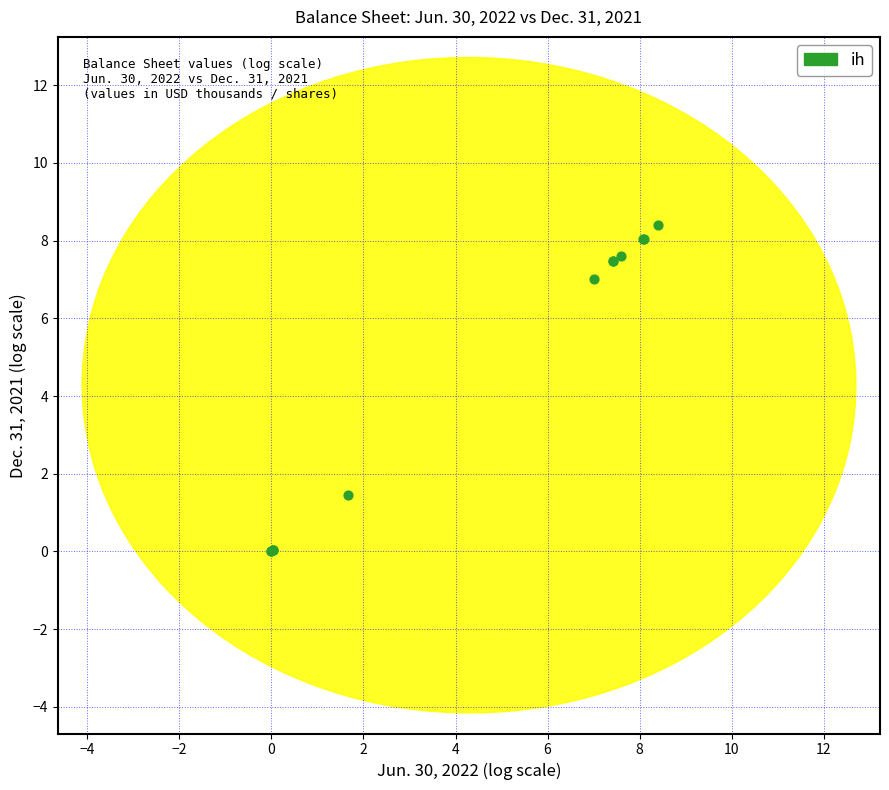

What Y value in the scatter plot is closest to 4?

1.4